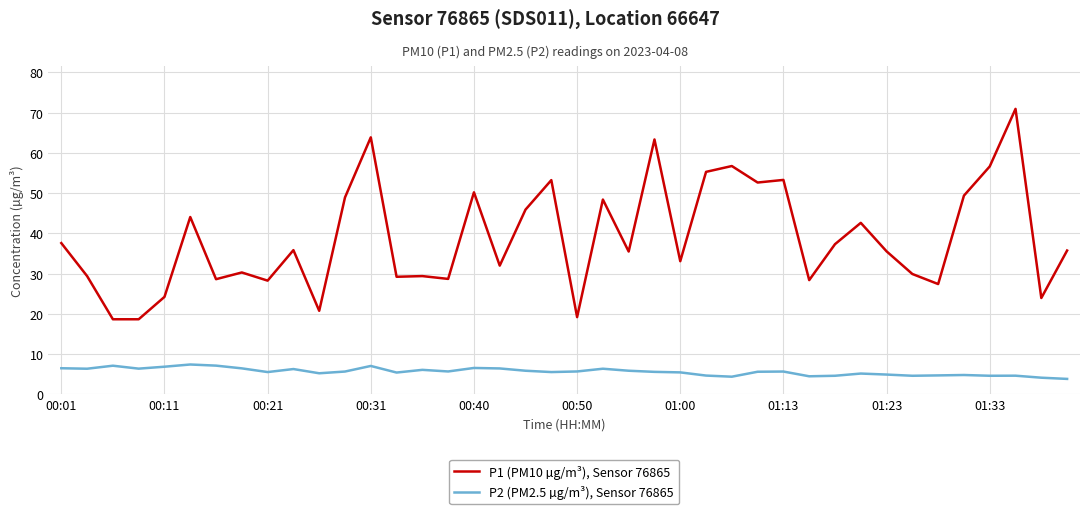

True or false: P2 (PM2.5 µg/m³), Sensor 76865 and P1 (PM10 µg/m³), Sensor 76865 intersect in this chart.

False